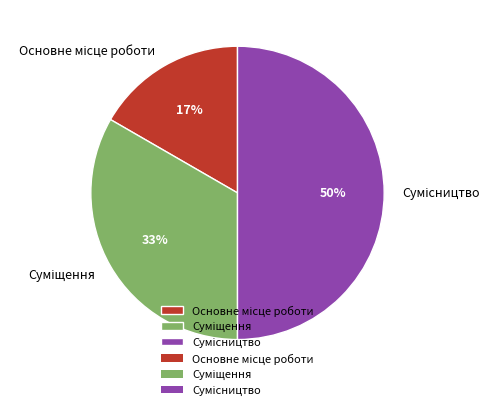

How many slices are in this pie chart?

3